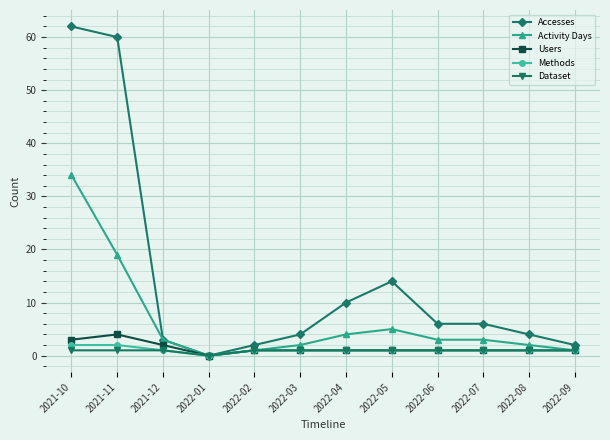

Is it true that Accesses equals 6 at 2022-07?

True